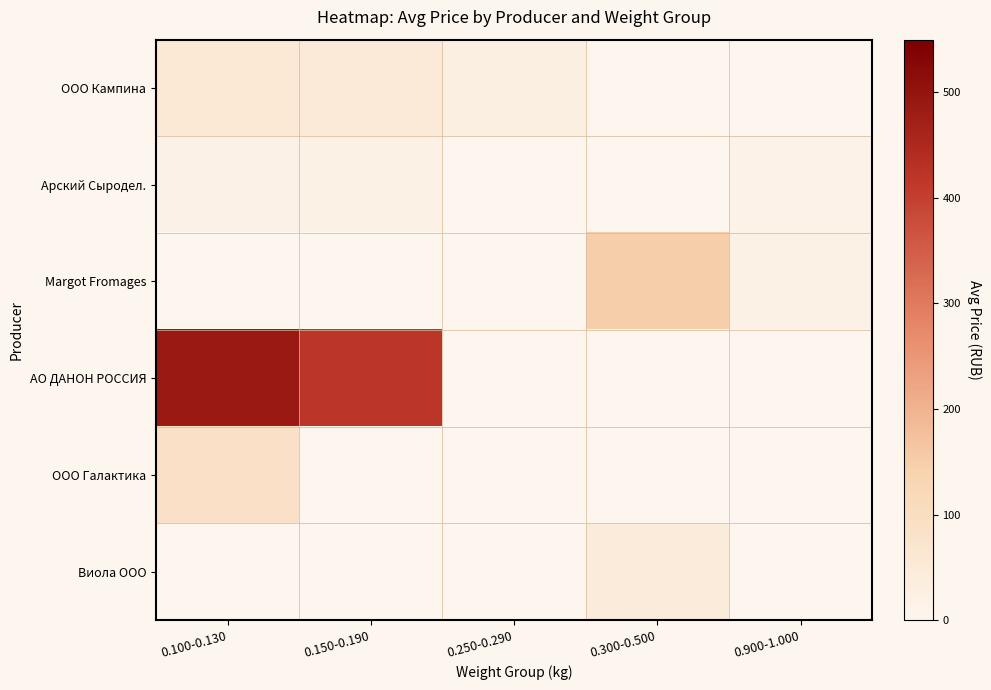

What is the difference between the highest and lowest values at 0.150-0.190?

399.1